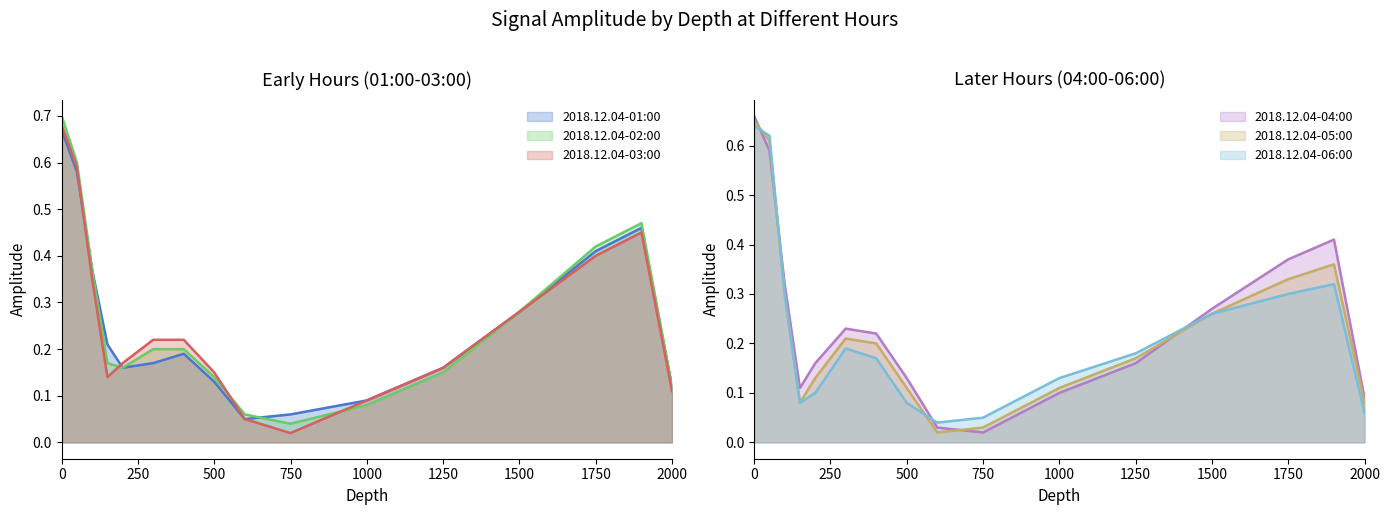

How many interior local peaks does the 2018.12.04-06:00 series have?

2